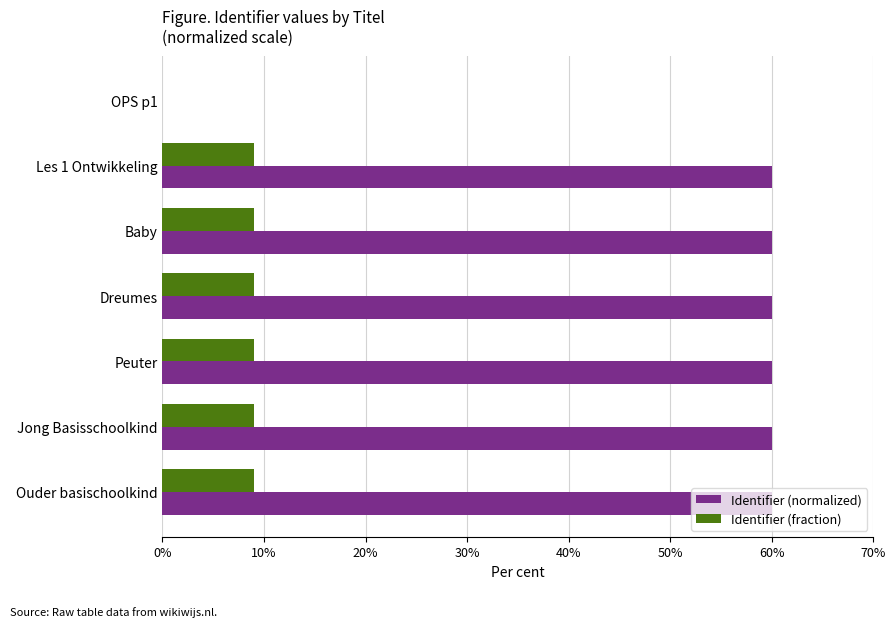

Which series changed the most between OPS p1 and Peuter?

Identifier (normalized)